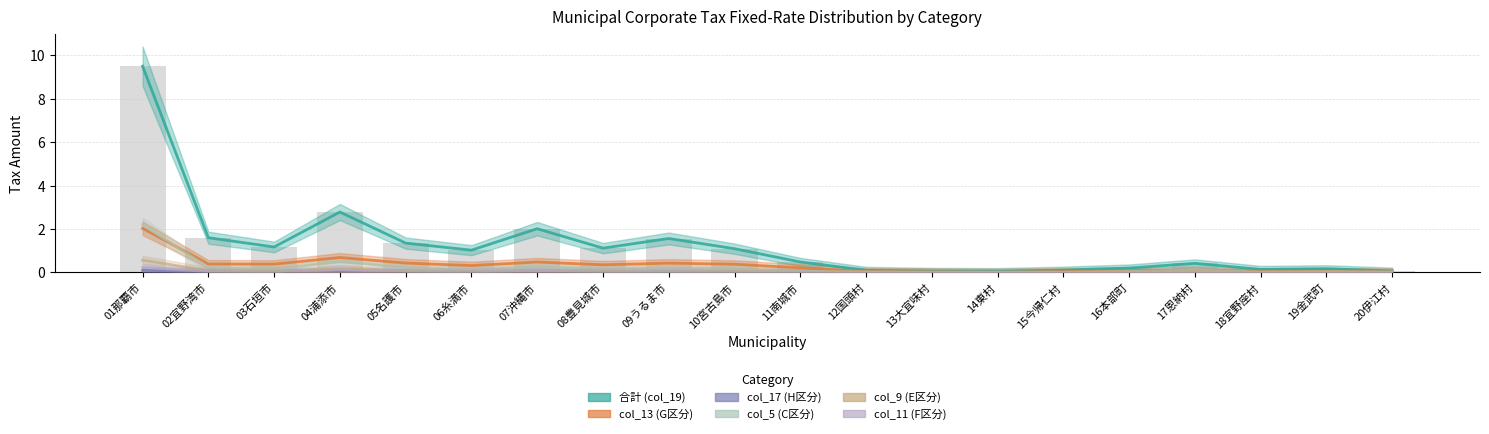

The value of col_9 (E区分) at 05名護市 is 0.1. True or false?

False